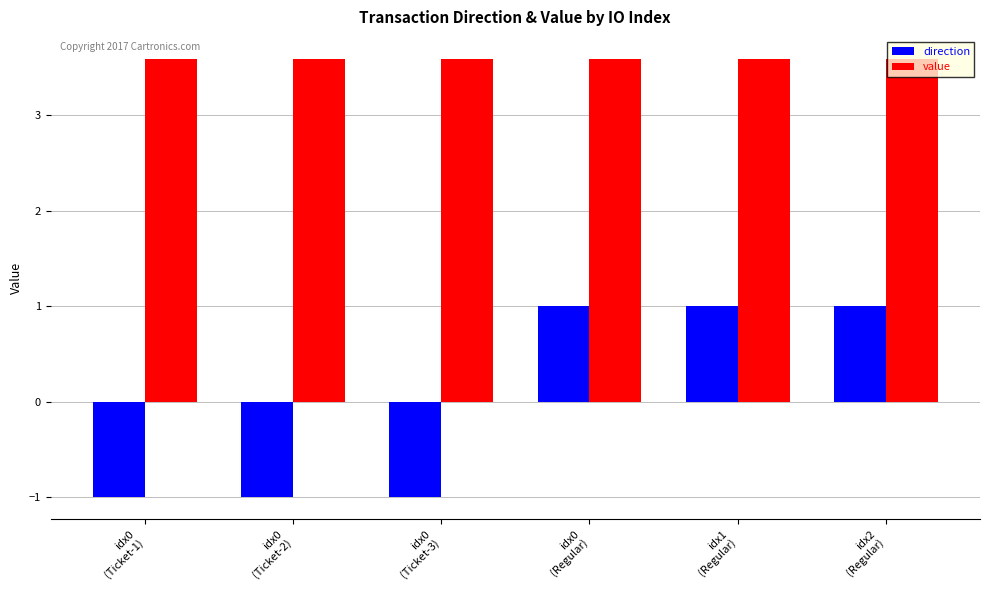

Which series has the largest total across all categories?

value